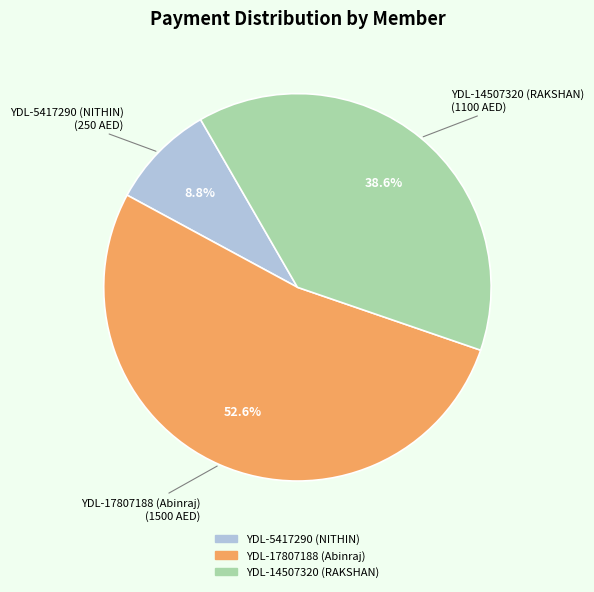

Between YDL-17807188 (Abinraj) and YDL-5417290 (NITHIN), which is larger?

YDL-17807188 (Abinraj)